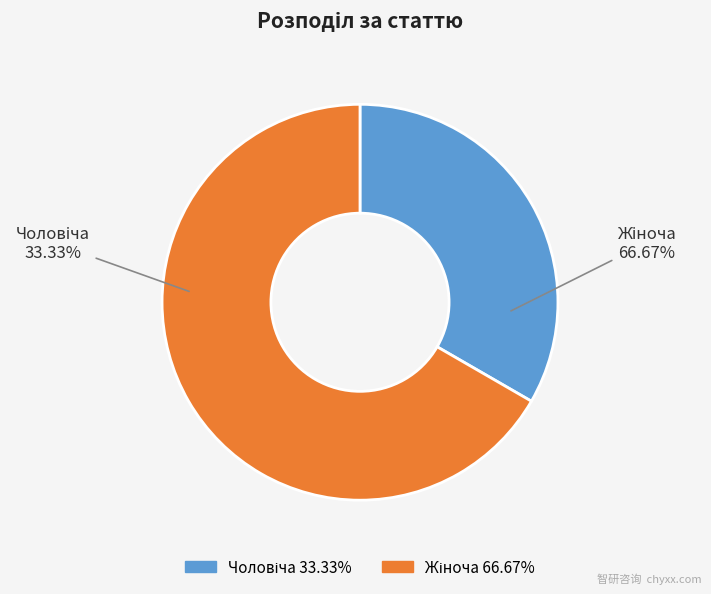

True or false: Чоловіча accounts for 20% of the total.

False